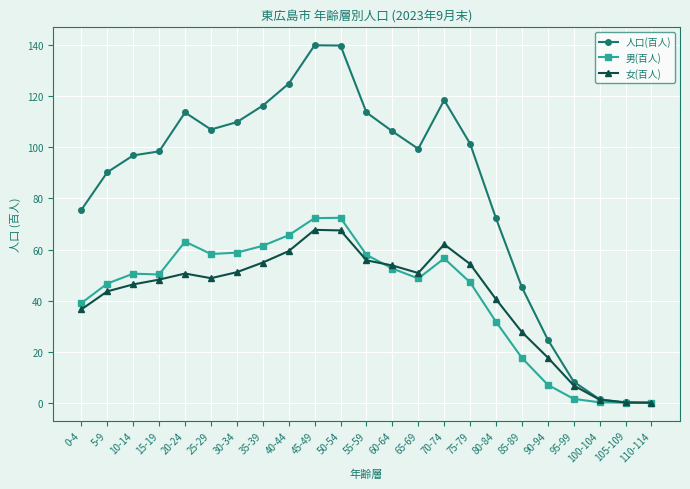

The 女(百人) series shows 16.5 at 20-24. True or false?

False